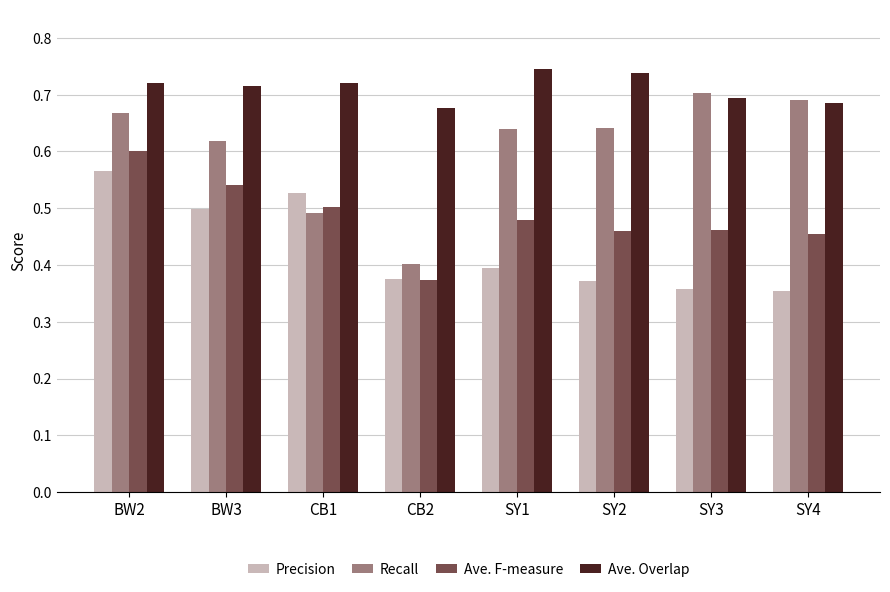

The value of Ave. F-measure at SY3 is 0.1. True or false?

False